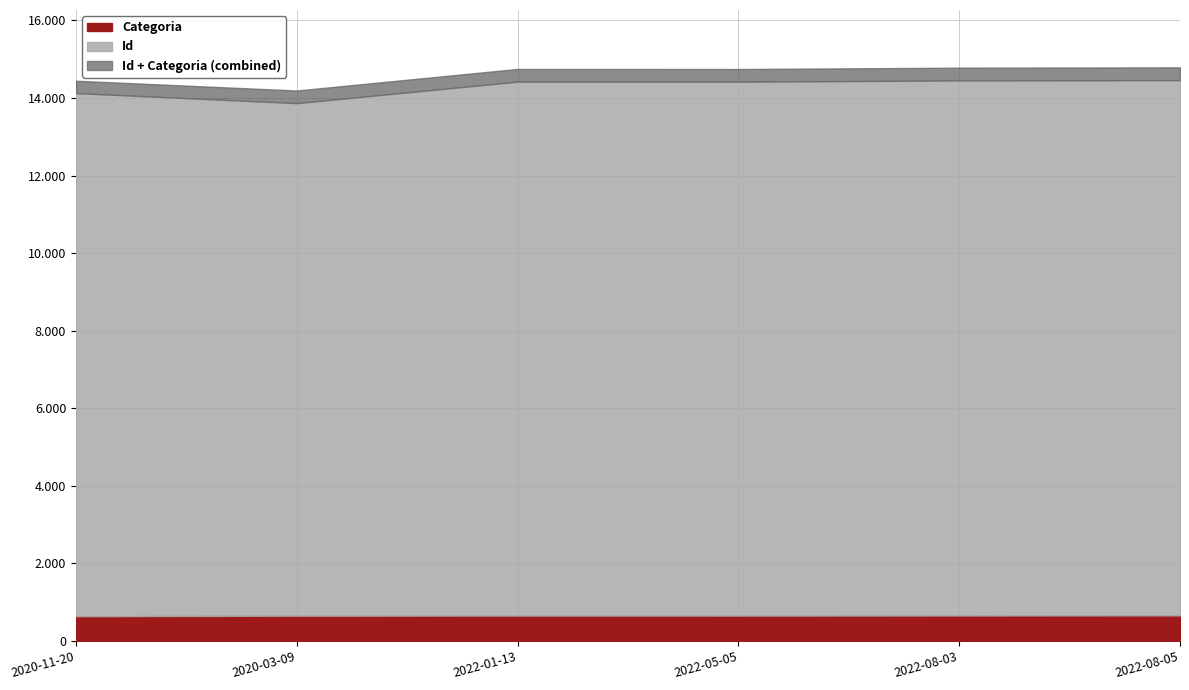

True or false: Id and Categoria cross at least once.

False